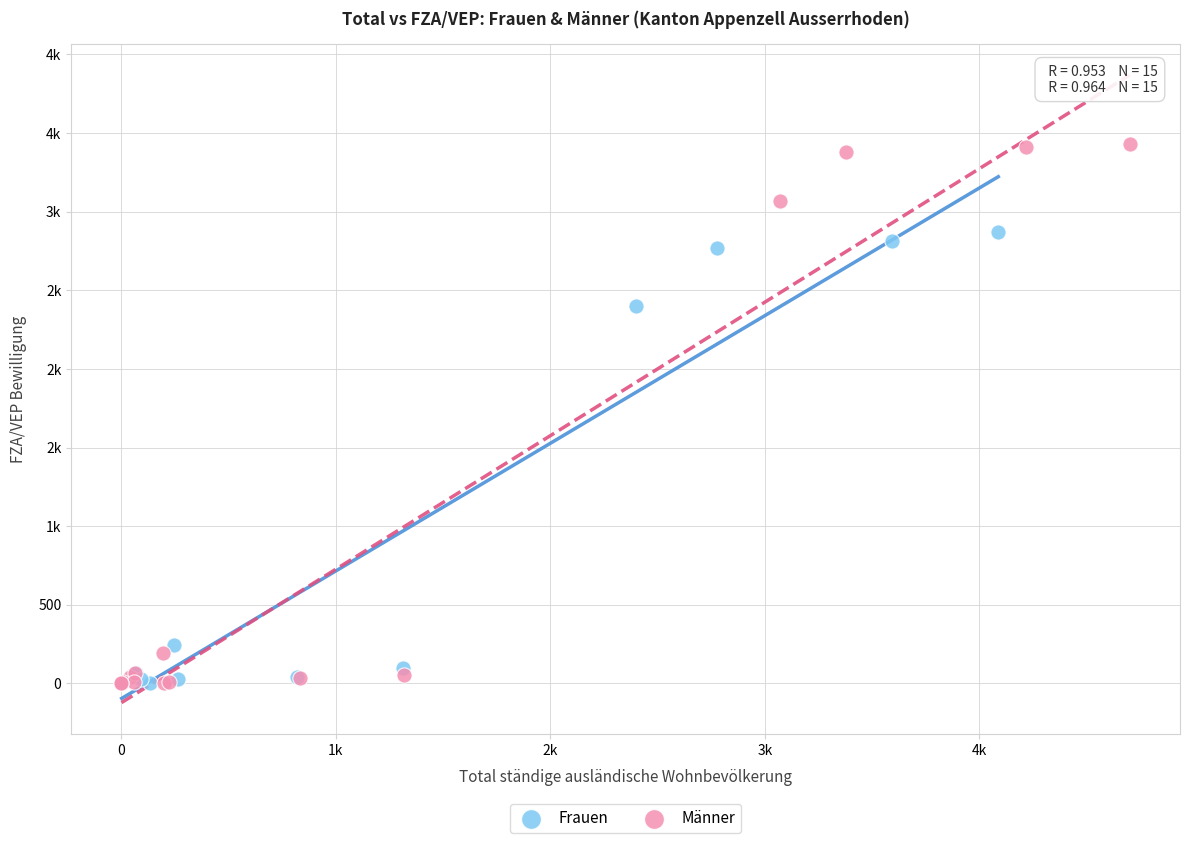

What are all the series names shown in the legend?

Frauen, Männer